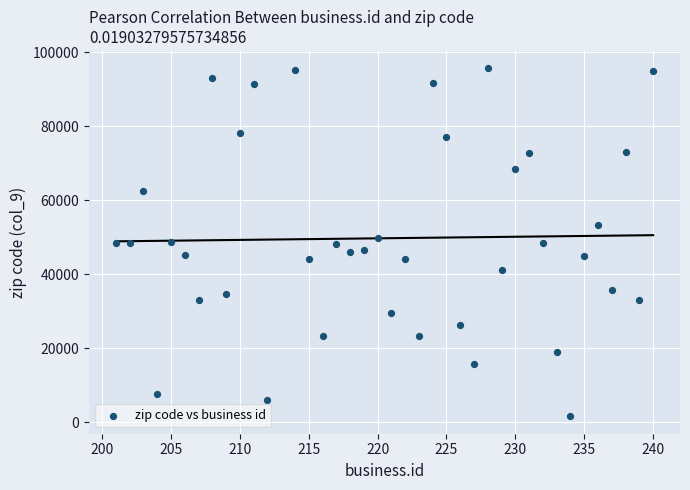

What is the range of Y values (max minus min)?

94070